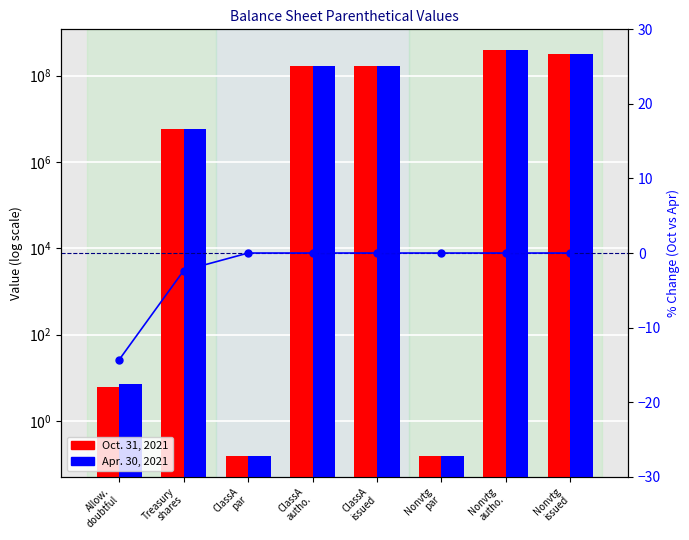

Is it true that % change equals -2.3 at Treasury
shares?

True